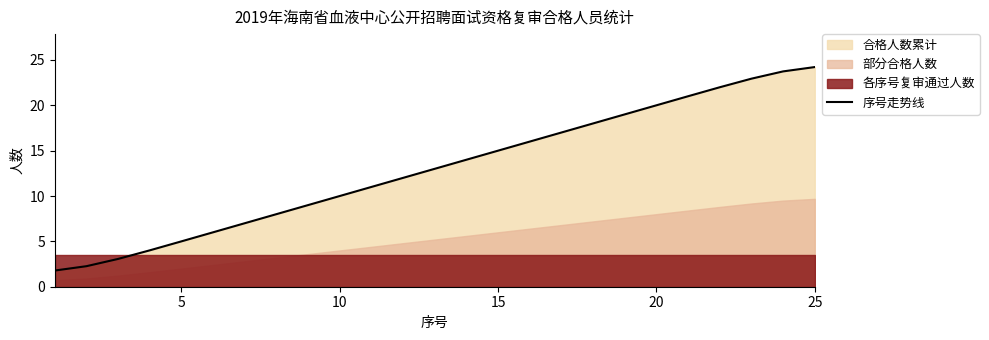

The value of 序号走势线 at 5 is 7.2. True or false?

False